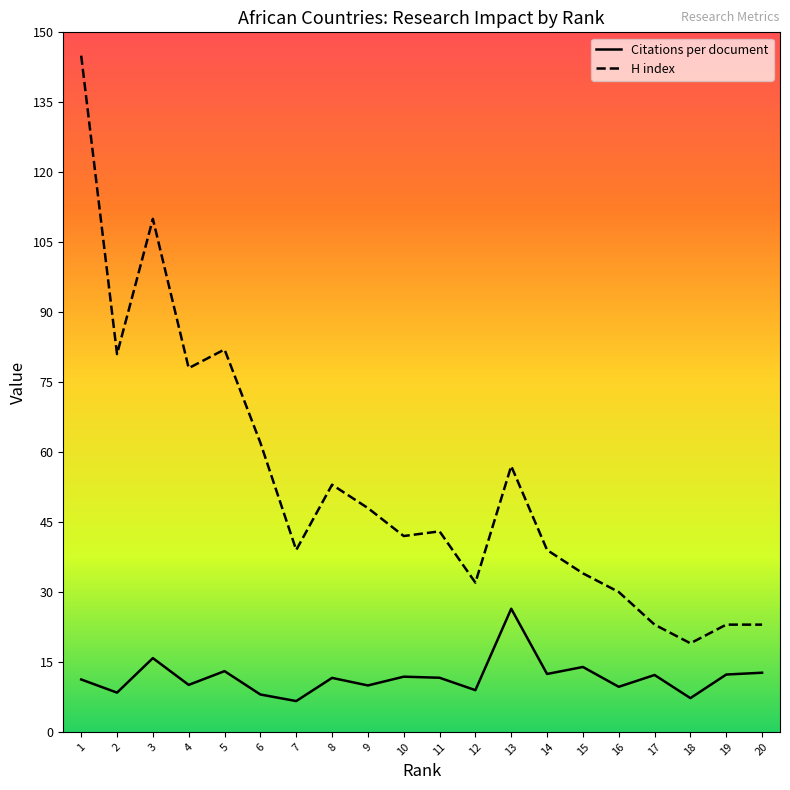

At how many categories does at least one series exceed 26?

16